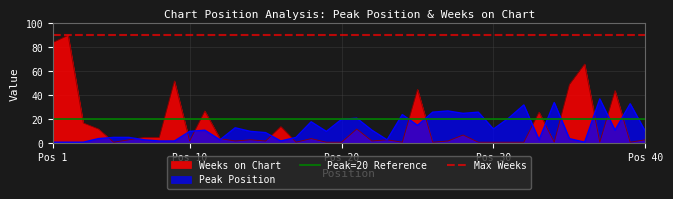

Is it true that Max Weeks equals 32 at Pos 1?

False